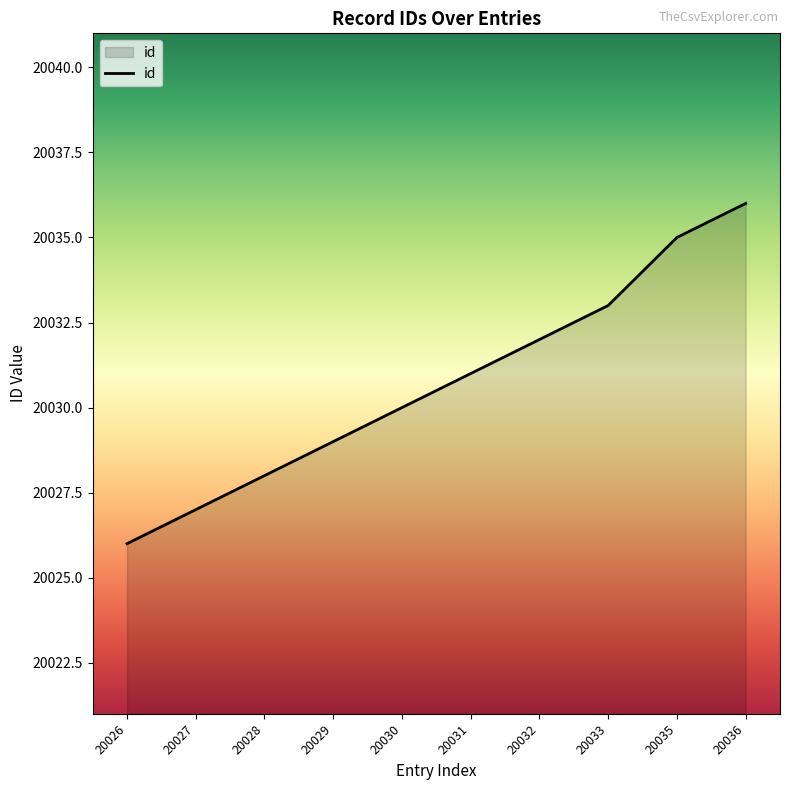

Count the values in the range 20028 to 20033.

6